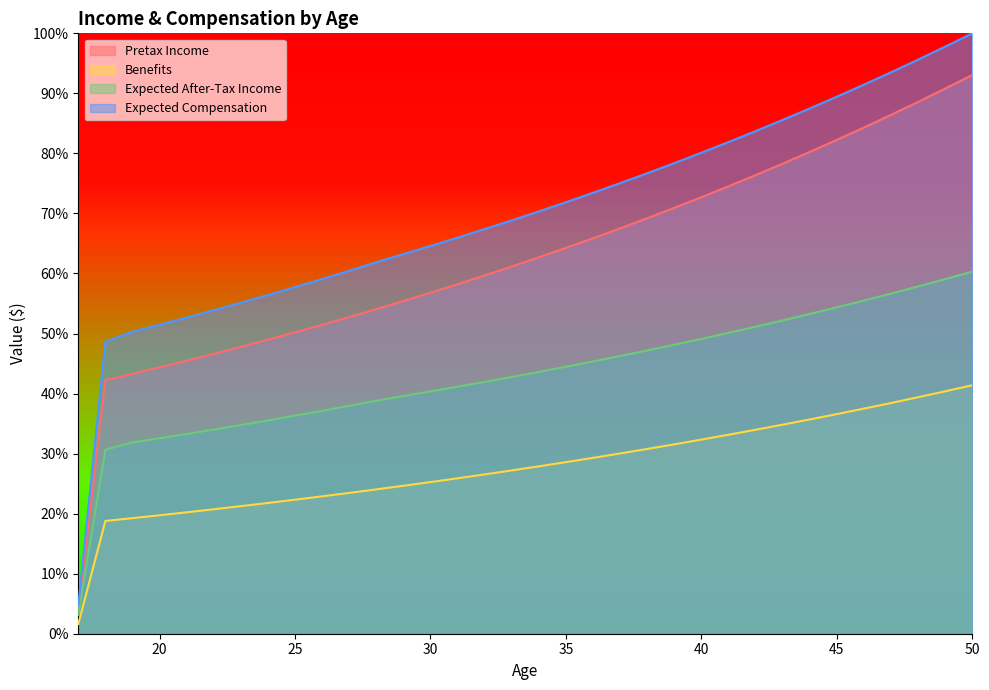

How many categories are shown in the chart?

34